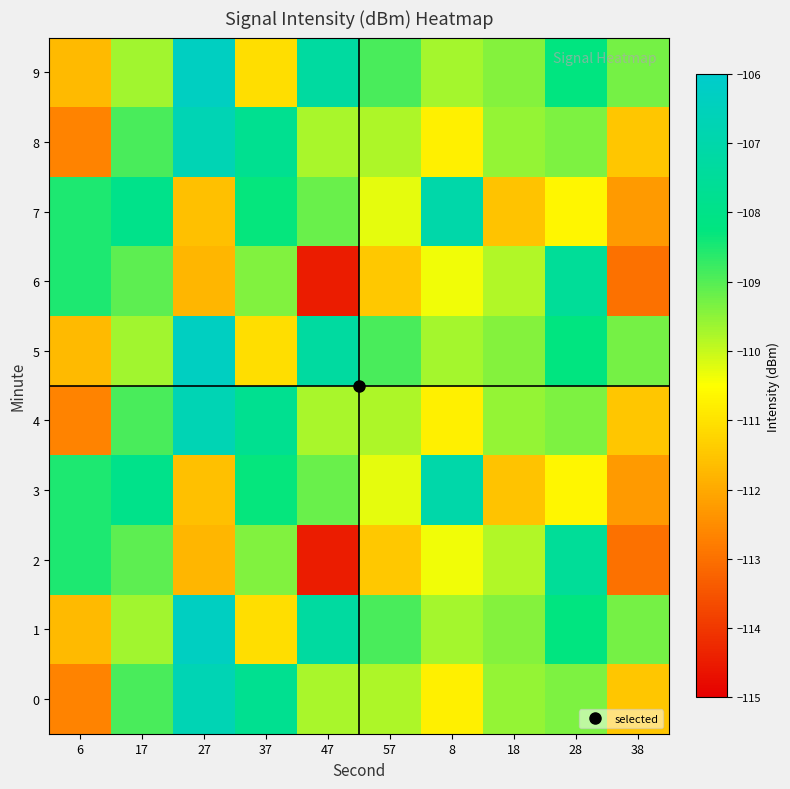

Between 8 and 28, which series saw the biggest shift?

3